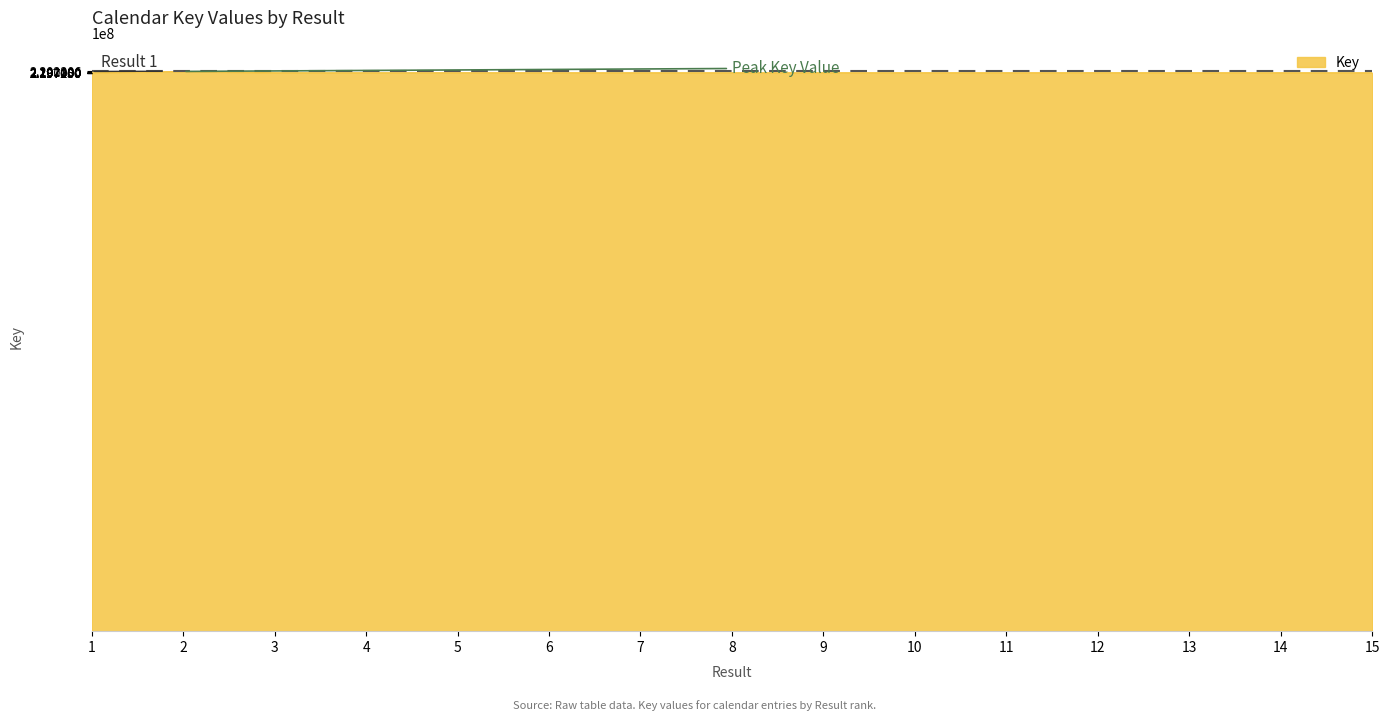

What is the ratio of the value at 12 to the value at 8?

1.0